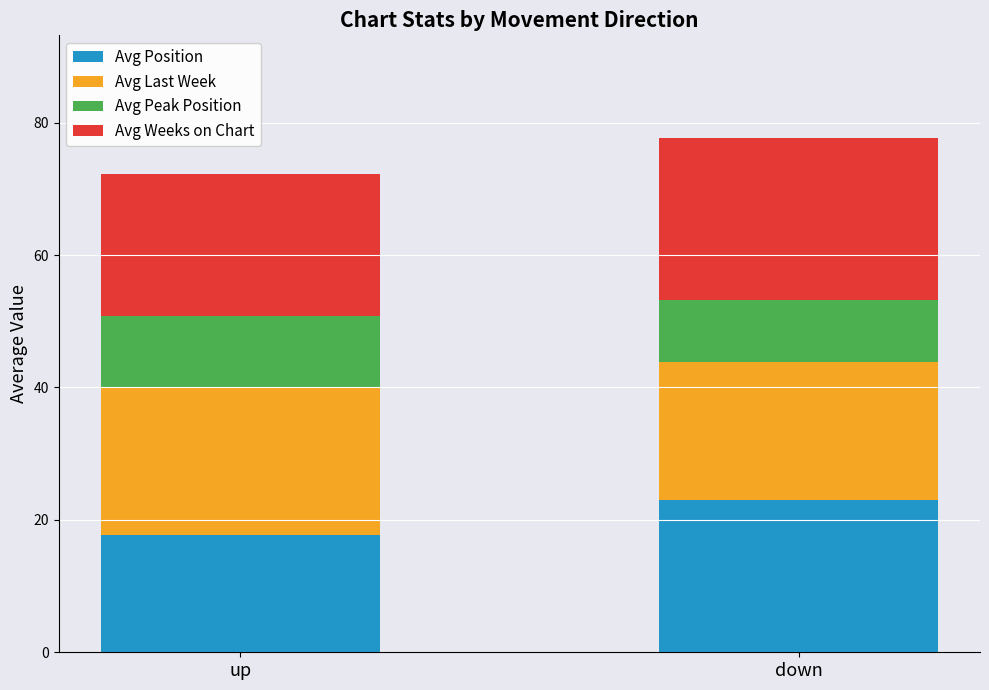

What is the maximum value for Avg Position?

23.0